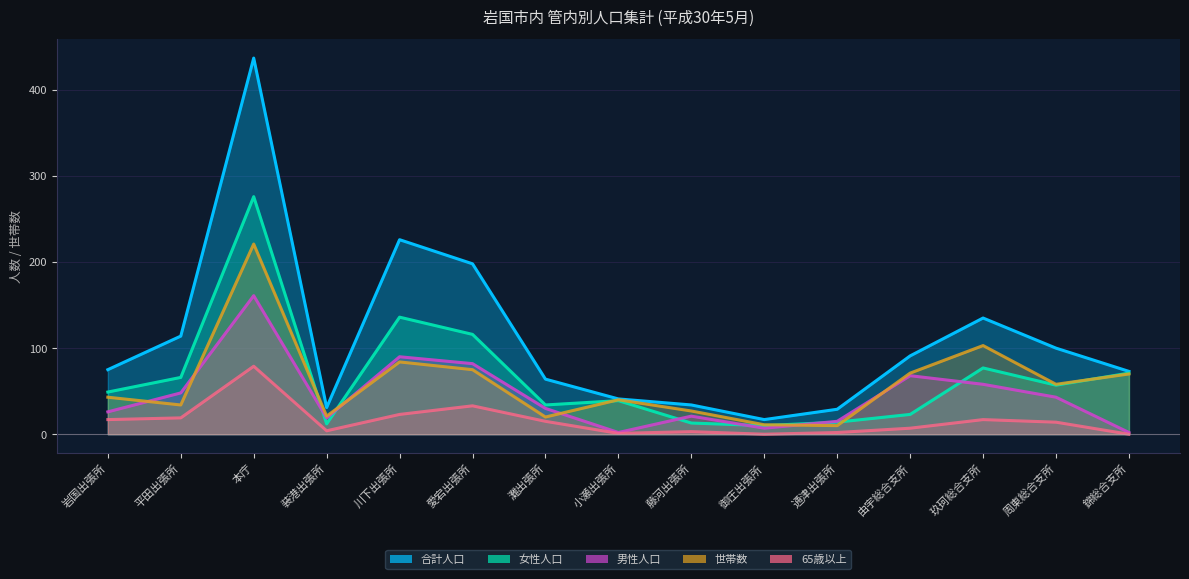

Does the chart display data point markers on the line(s)?

No